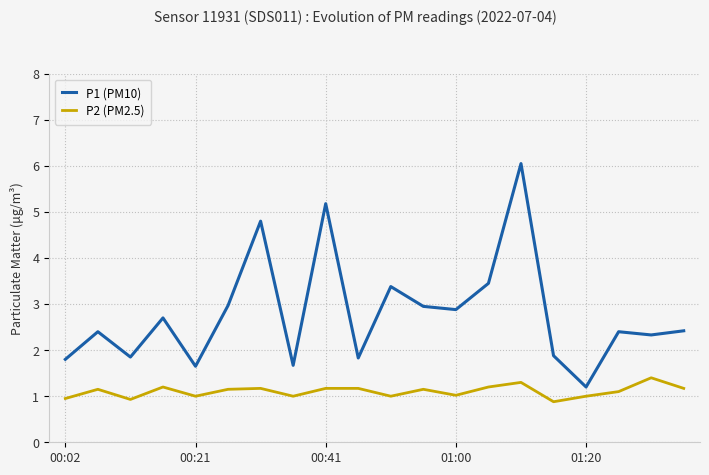

Rank the series by their average value, from highest to lowest.

P1 (PM10), P2 (PM2.5)